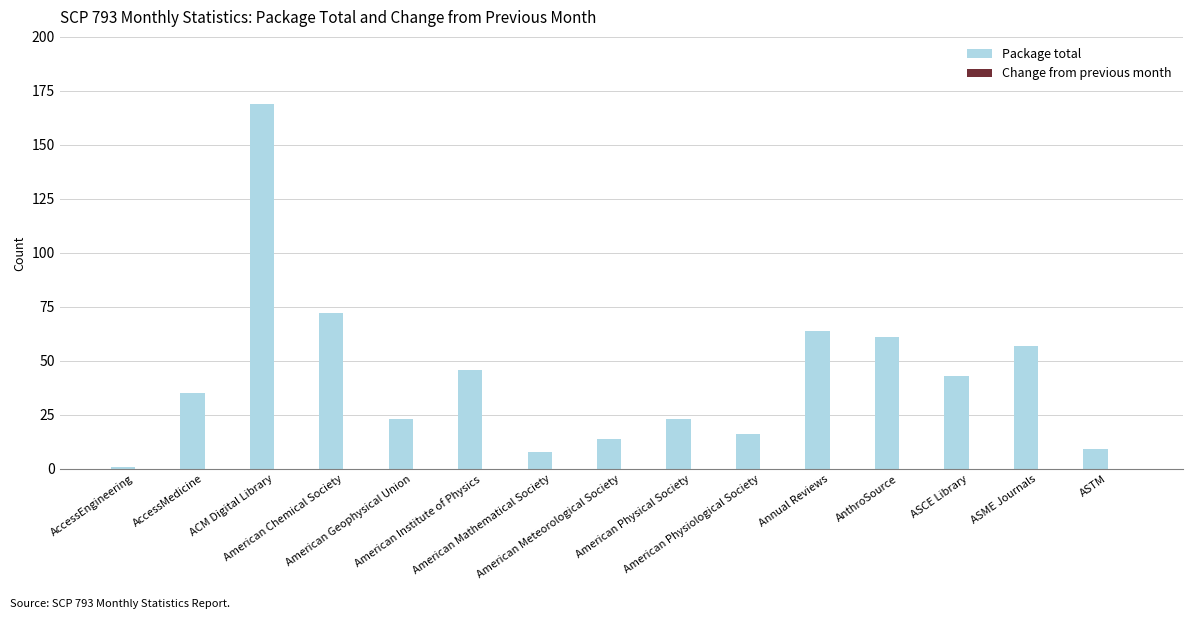

Is the value of Change from previous month at American Meteorological Society greater than the value of Package total at ASME Journals?

No